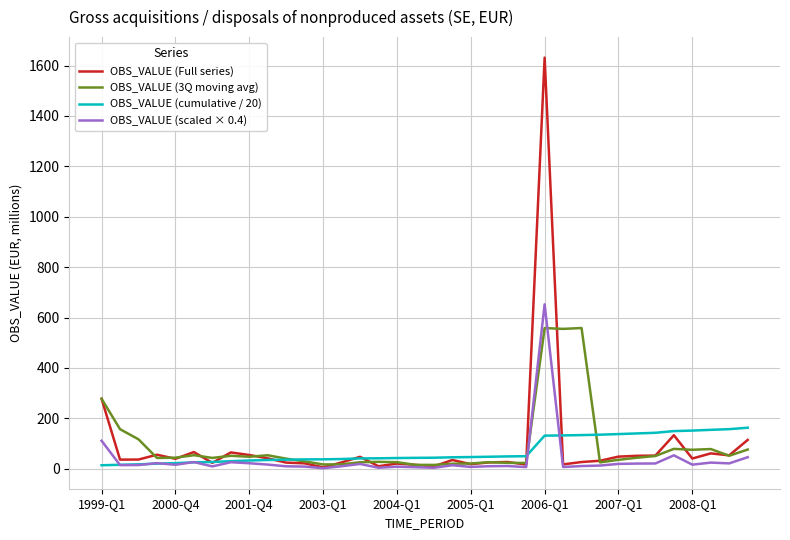

At how many categories does at least one series exceed 1610?

1